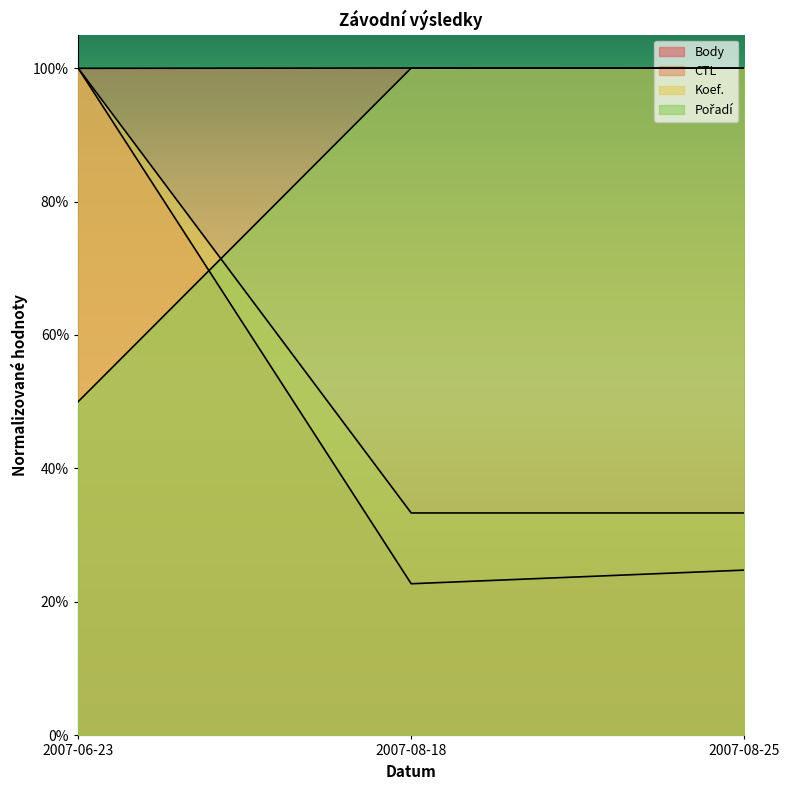

What is the smallest value displayed?

0.2